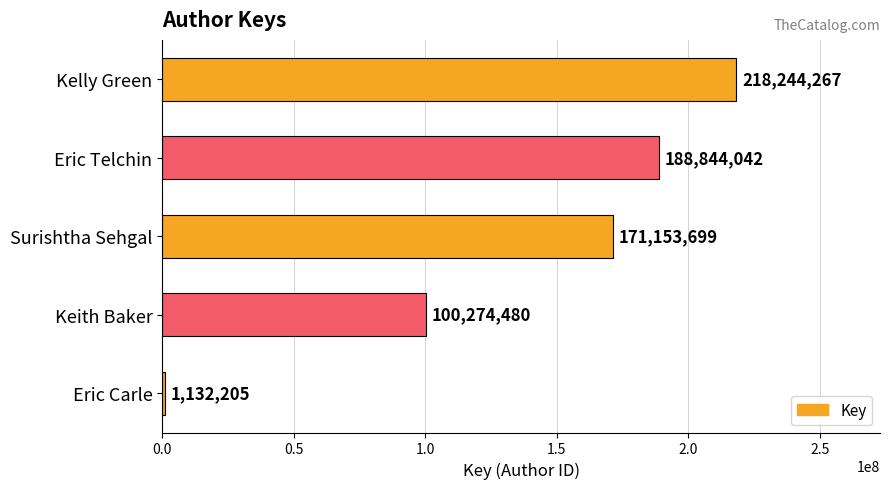

What is the difference between the maximum and minimum values?

217112062